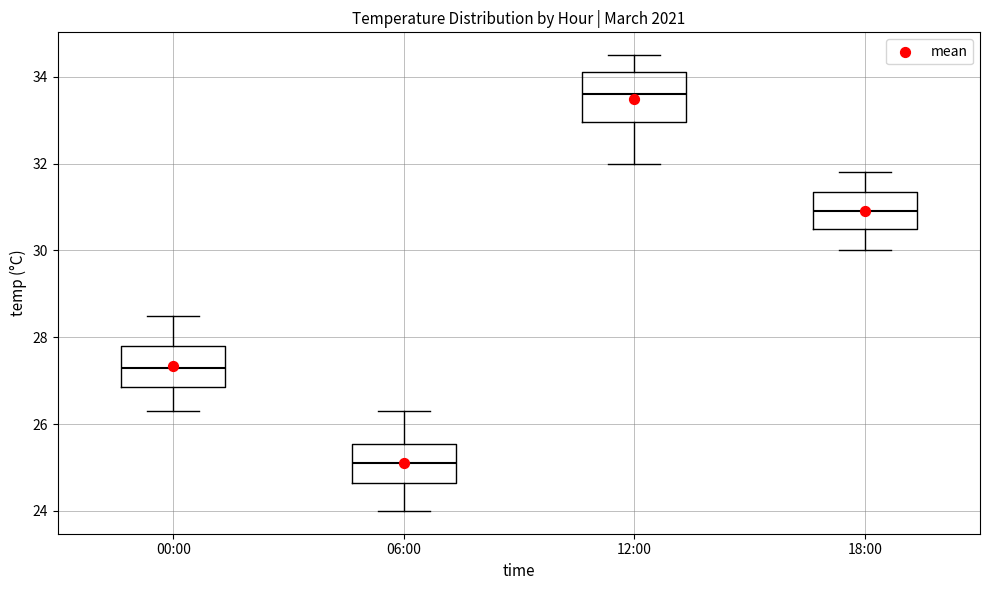

Reading left to right, read every box against the y-axis: the position of its median line, the range the box covers, and the ends of its whiskers. The values are not printed on the chart, so give them approximately, as read against the axis.

00:00: median 27.4, box 26.8 to 27.8, whiskers 26.4 to 28.6
06:00: median 25.2, box 24.6 to 25.6, whiskers 24.0 to 26.4
12:00: median 33.6, box 33.0 to 34.2, whiskers 32.0 to 34.6
18:00: median 31.0, box 30.6 to 31.4, whiskers 30.0 to 31.8